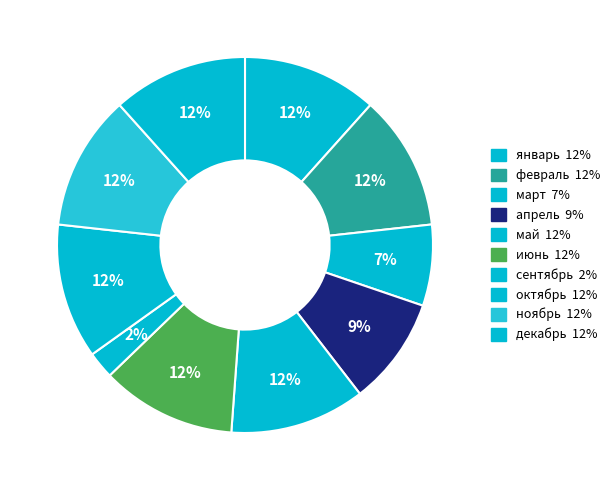

What percentage is NOT represented by сентябрь?

97.7%